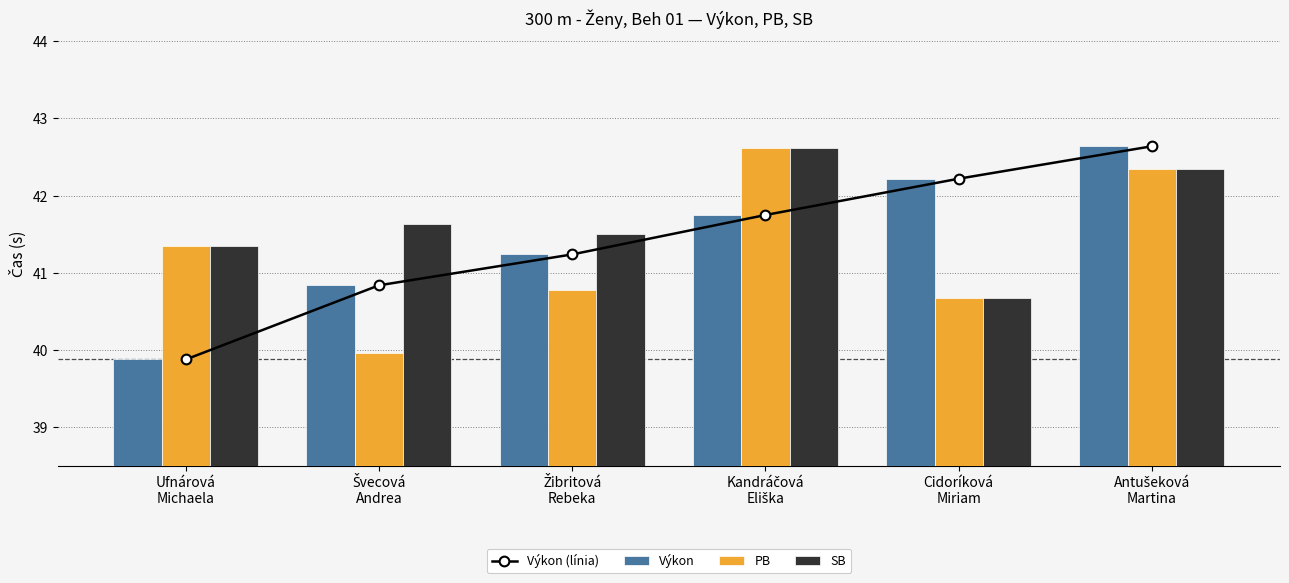

What is the value of the Výkon bar at the 1st from the left?

39.9